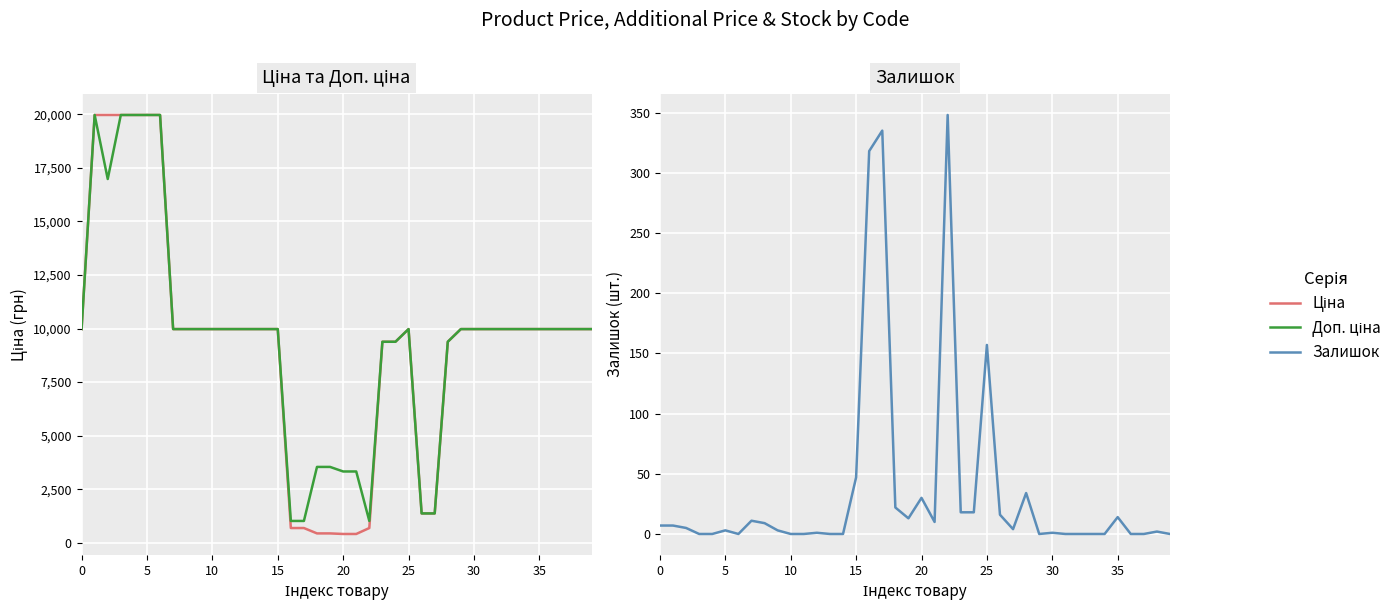

What is the value of the Доп. ціна point at the 11th from the left?

16976.3